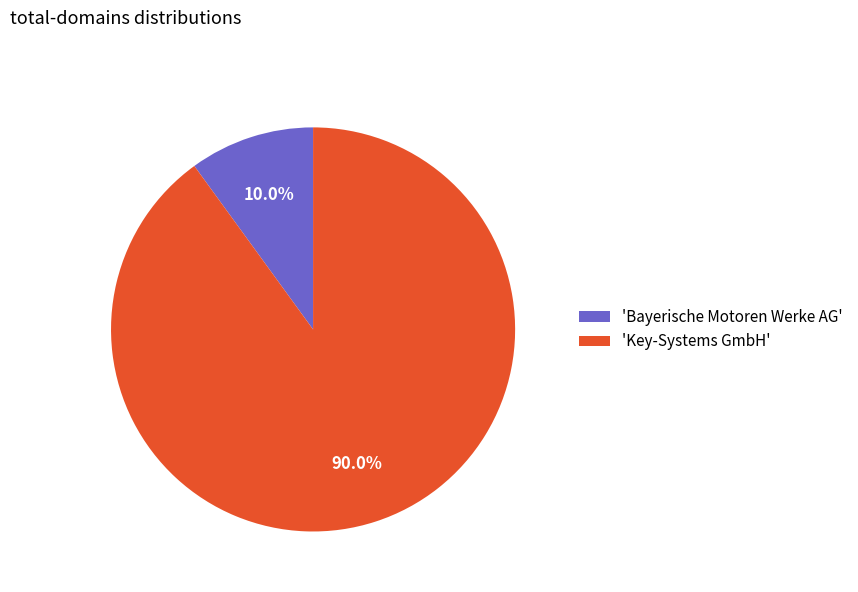

Count the number of slices in the pie.

2